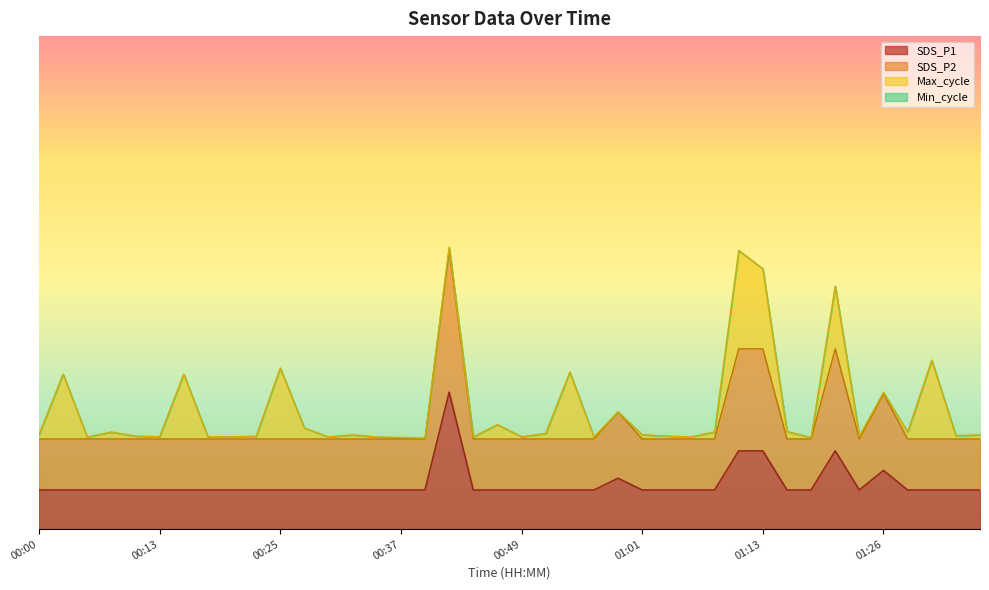

Does the chart display data point markers on the line(s)?

No